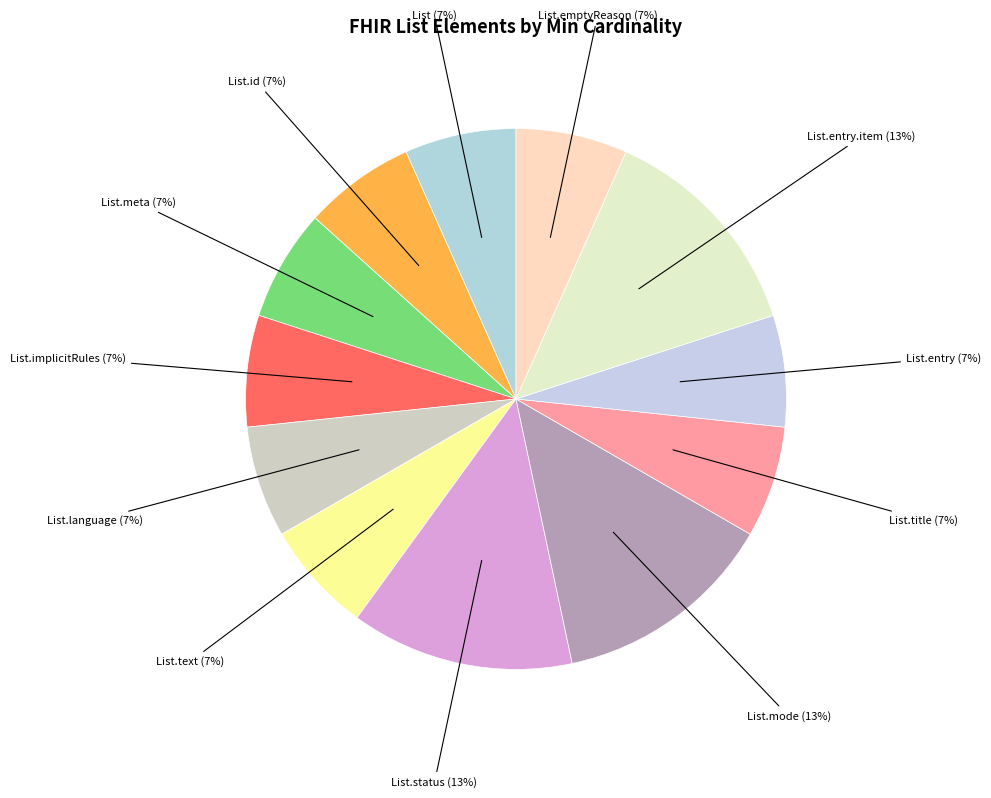

To the nearest percent, what is the average slice percentage?

8%